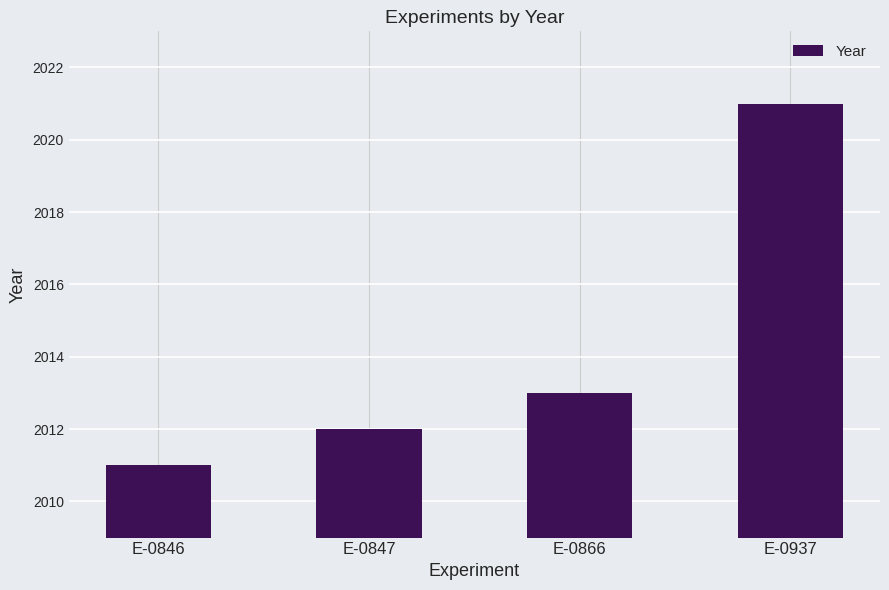

How many series are shown in this chart?

1